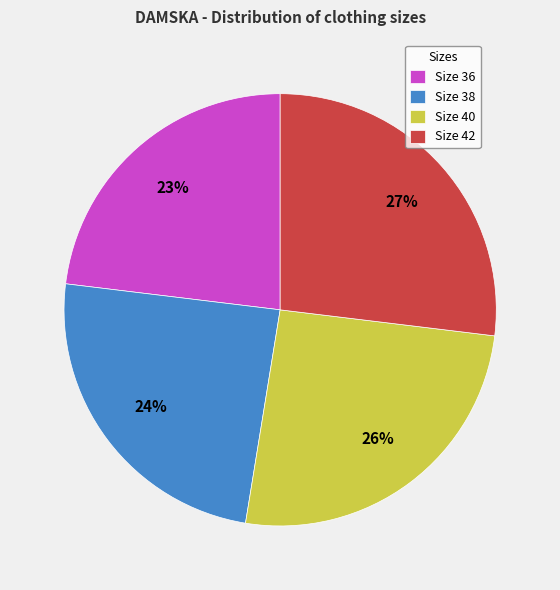

Do Size 36 and Size 40 together represent more than half of the pie?

No